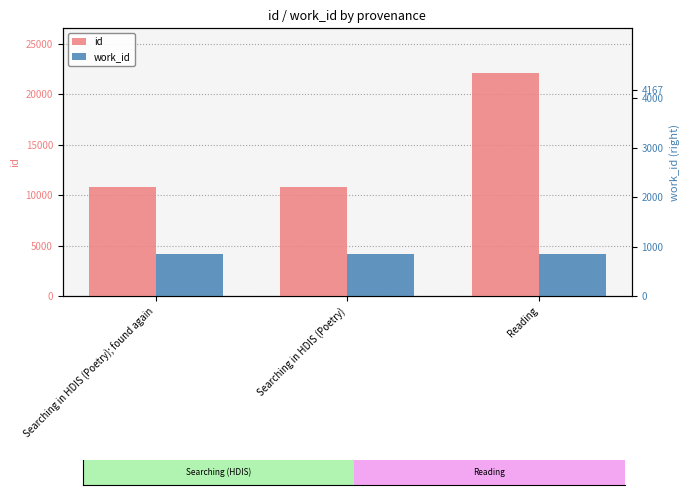

Which series has the largest range (max minus min)?

id